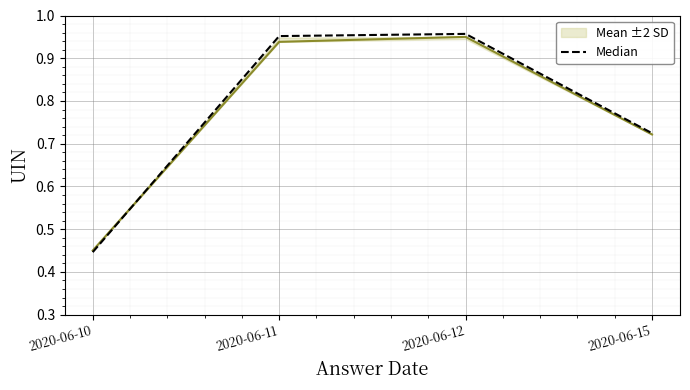

True or false: Mean ±2 SD has more than 1 interior local peaks.

False